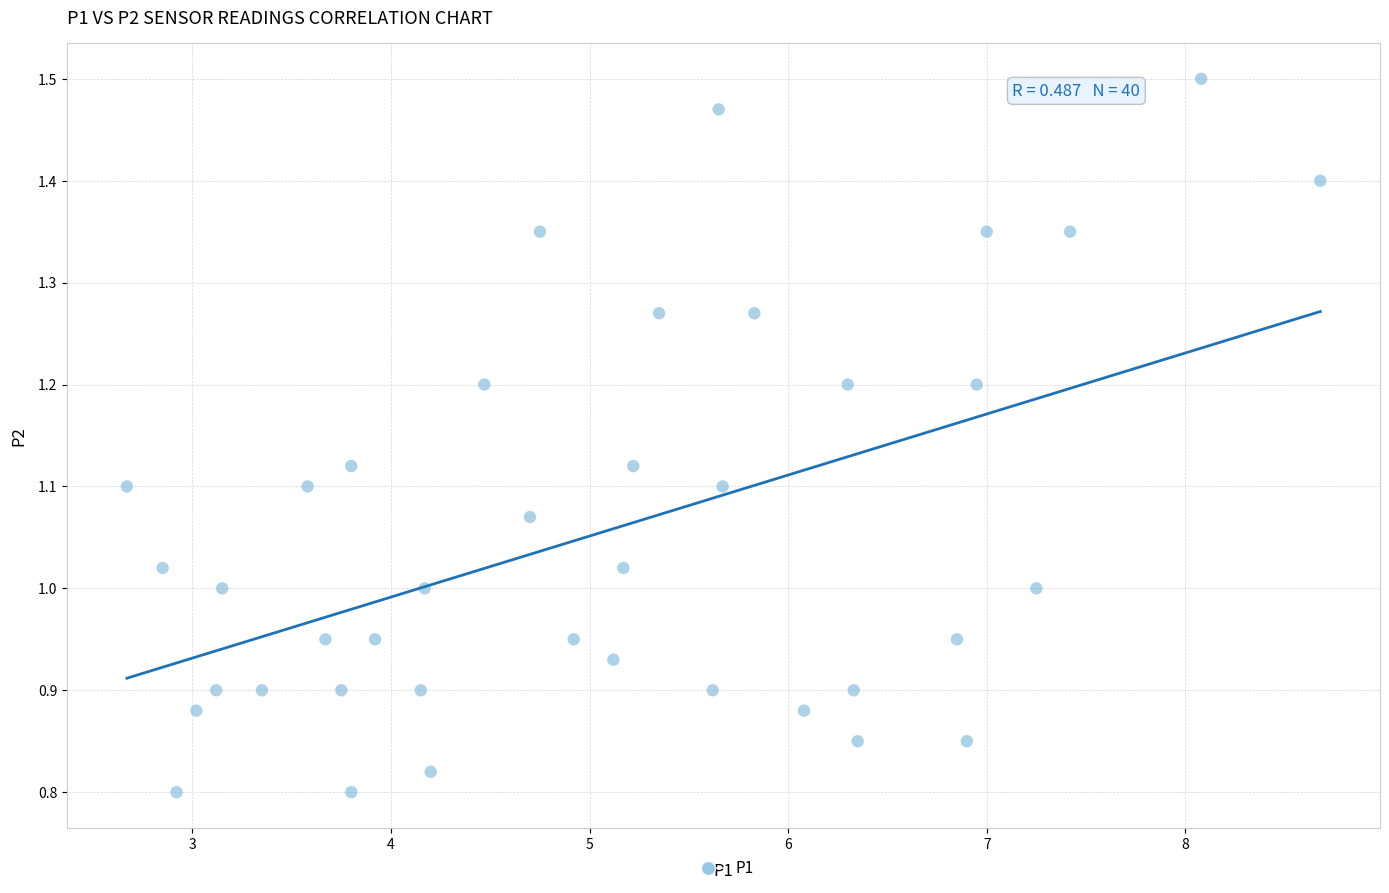

What is the range of Y values (max minus min)?

0.7